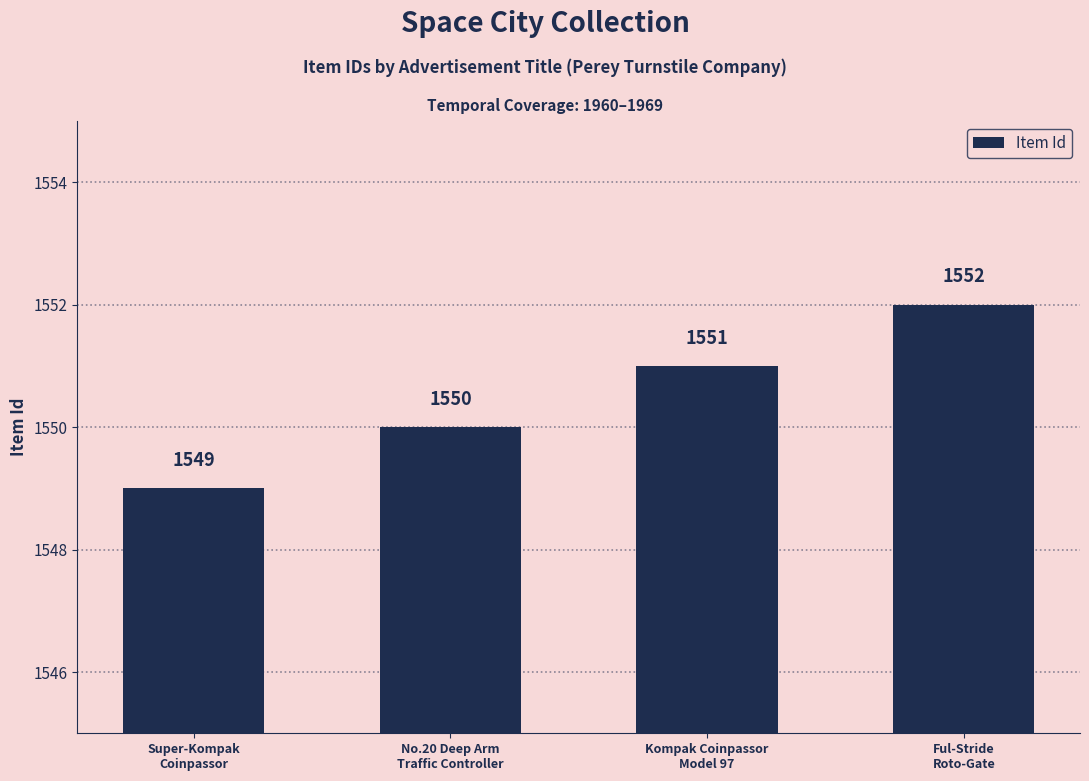

Rank the categories by value from lowest to highest.

Super-Kompak
Coinpassor, No.20 Deep Arm
Traffic Controller, Kompak Coinpassor
Model 97, Ful-Stride
Roto-Gate